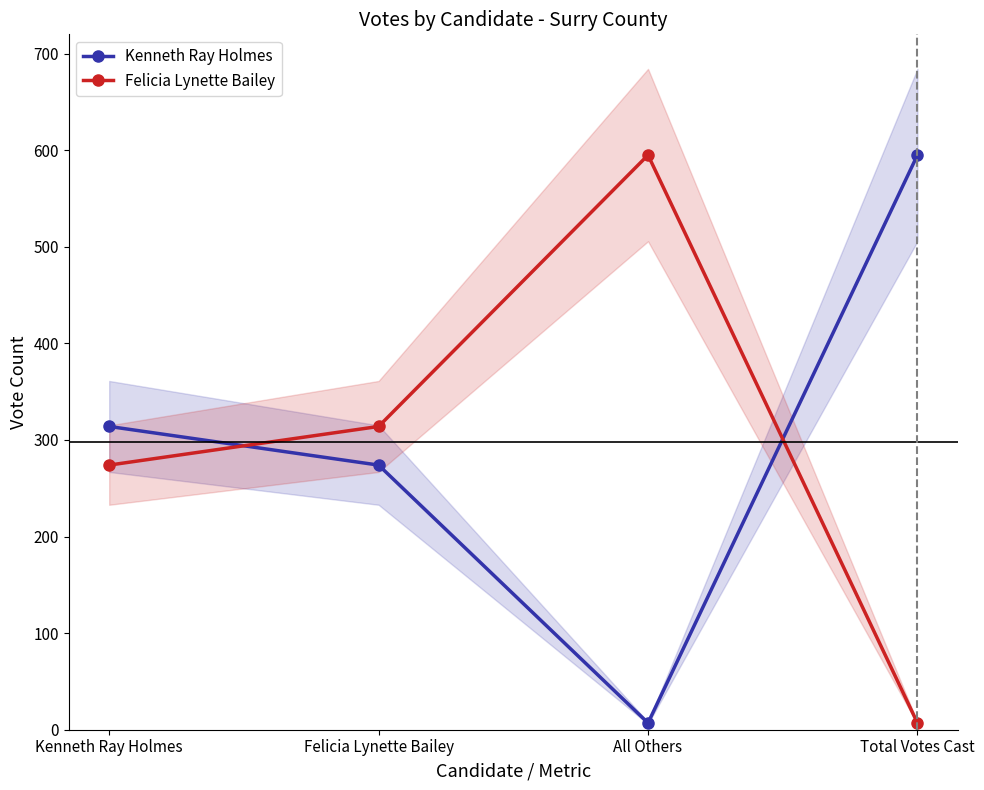

Between which two adjacent categories do Kenneth Ray Holmes and Felicia Lynette Bailey first intersect?

Kenneth Ray Holmes and Felicia Lynette Bailey